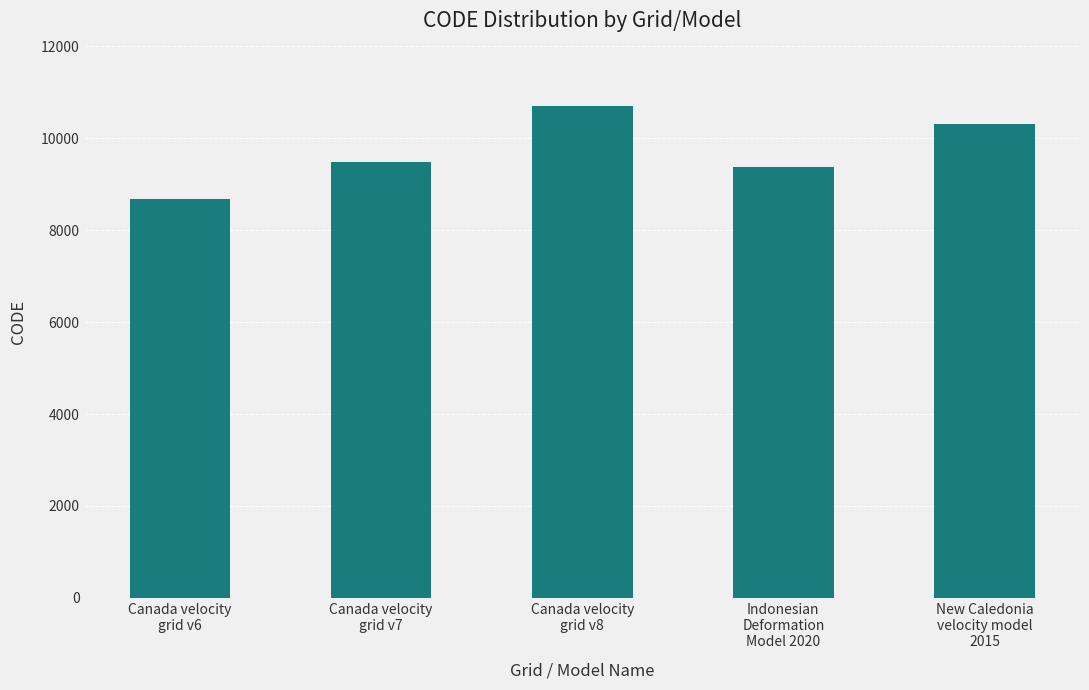

What is the difference between the maximum and minimum values?

2031